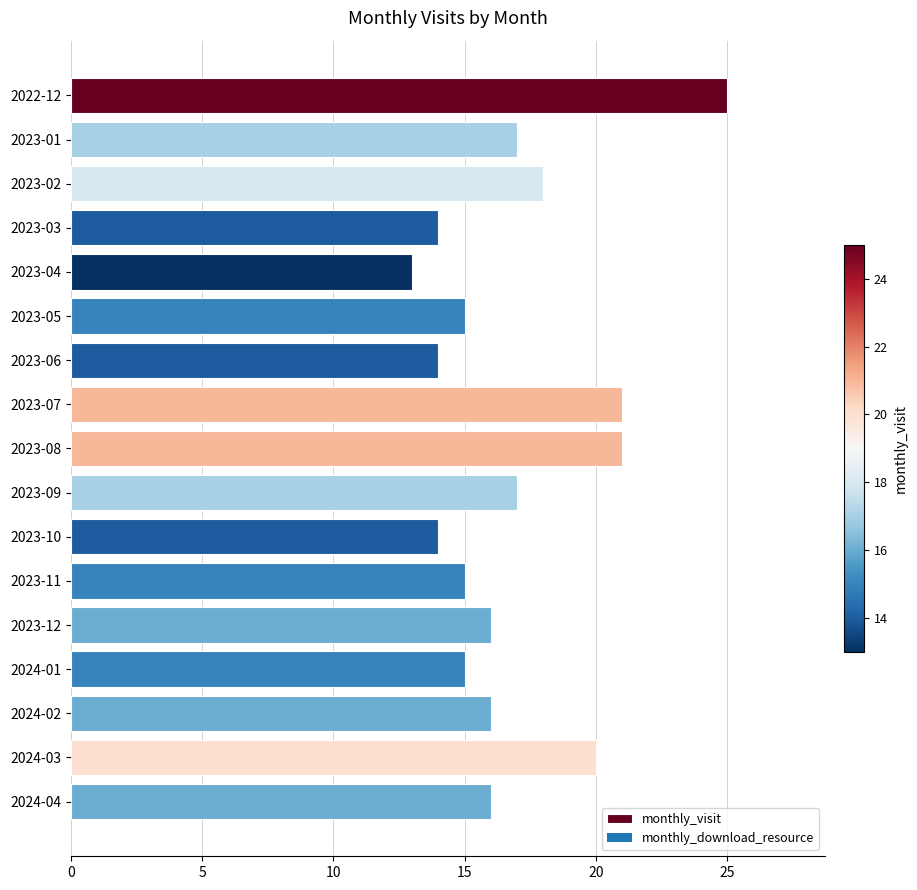

What is the label of the 13th bar from the bottom?

2023-04